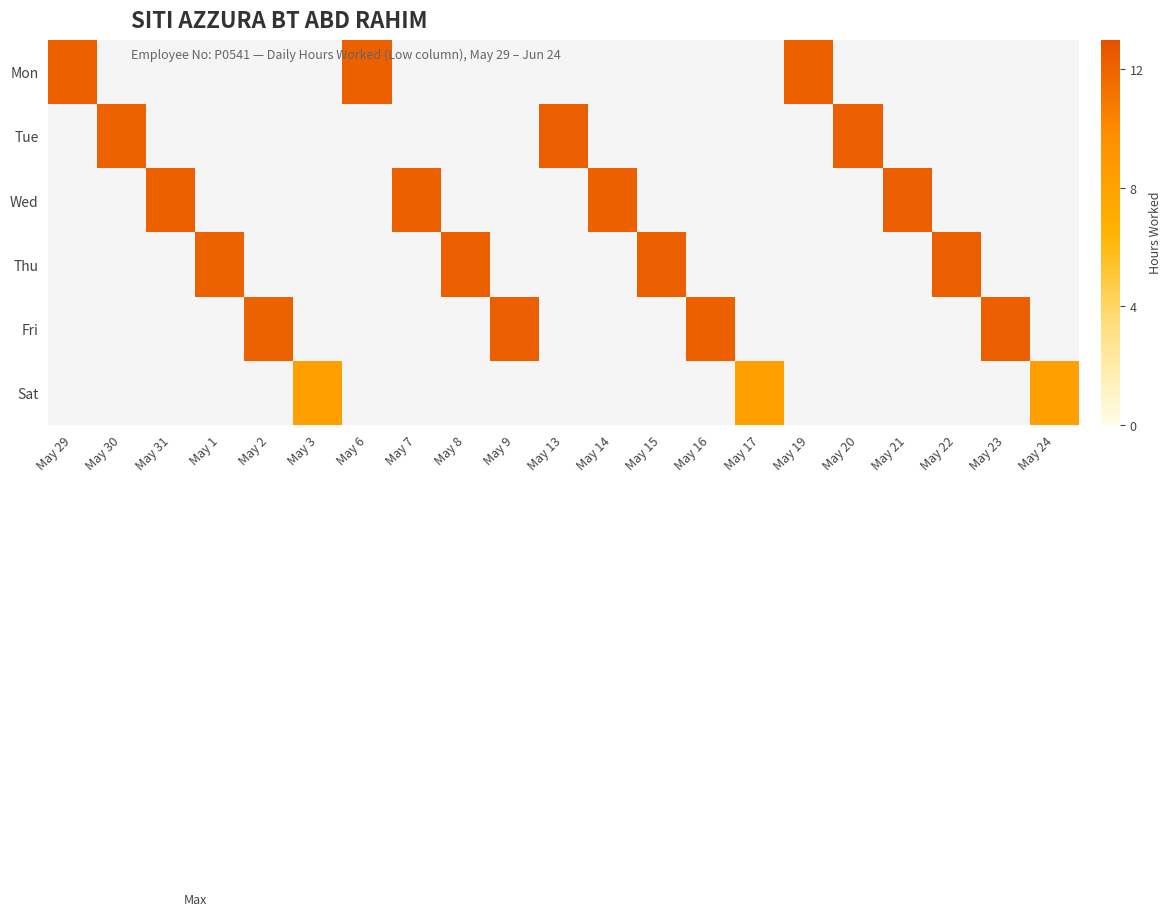

At how many categories does at least one series exceed 9?

18